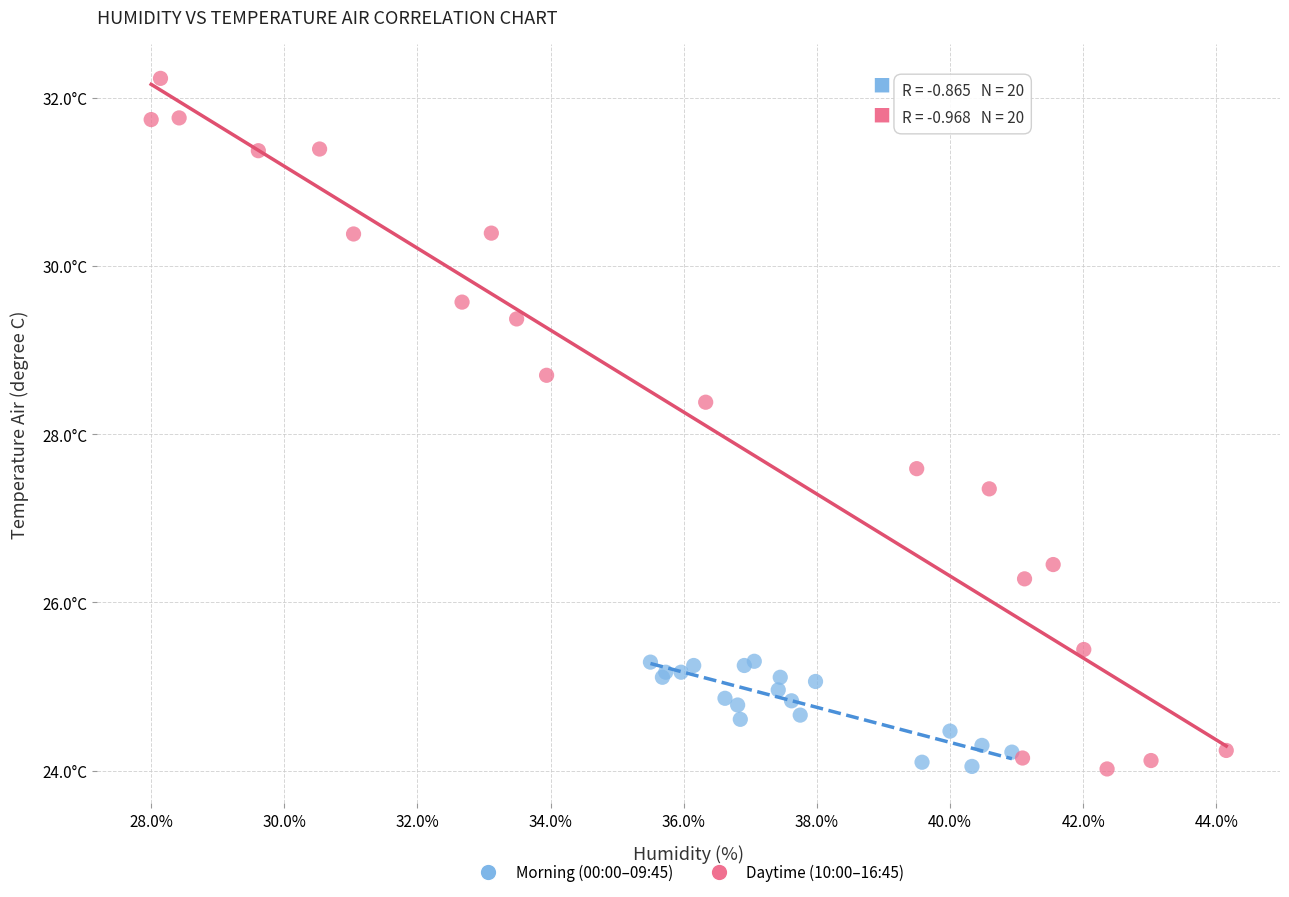

Which series has the largest Y range (max minus min)?

Daytime (10:00–16:45)